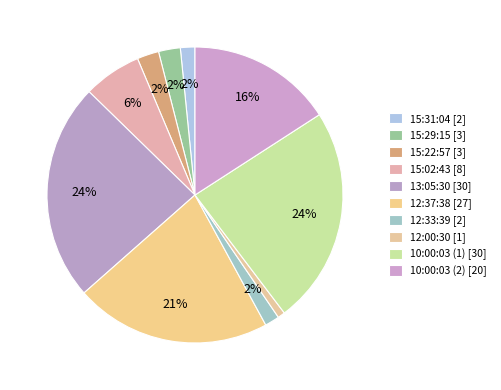

Count the number of slices in the pie.

10